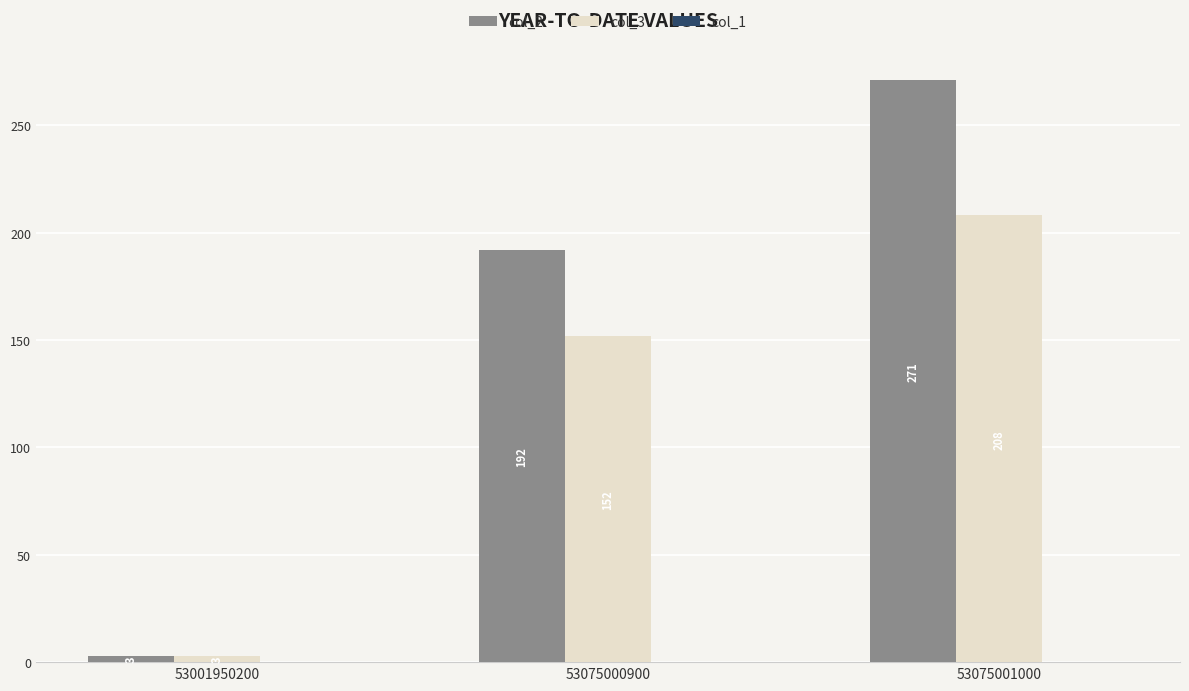

True or false: col_2 has a value of 3 at 53001950200.

True